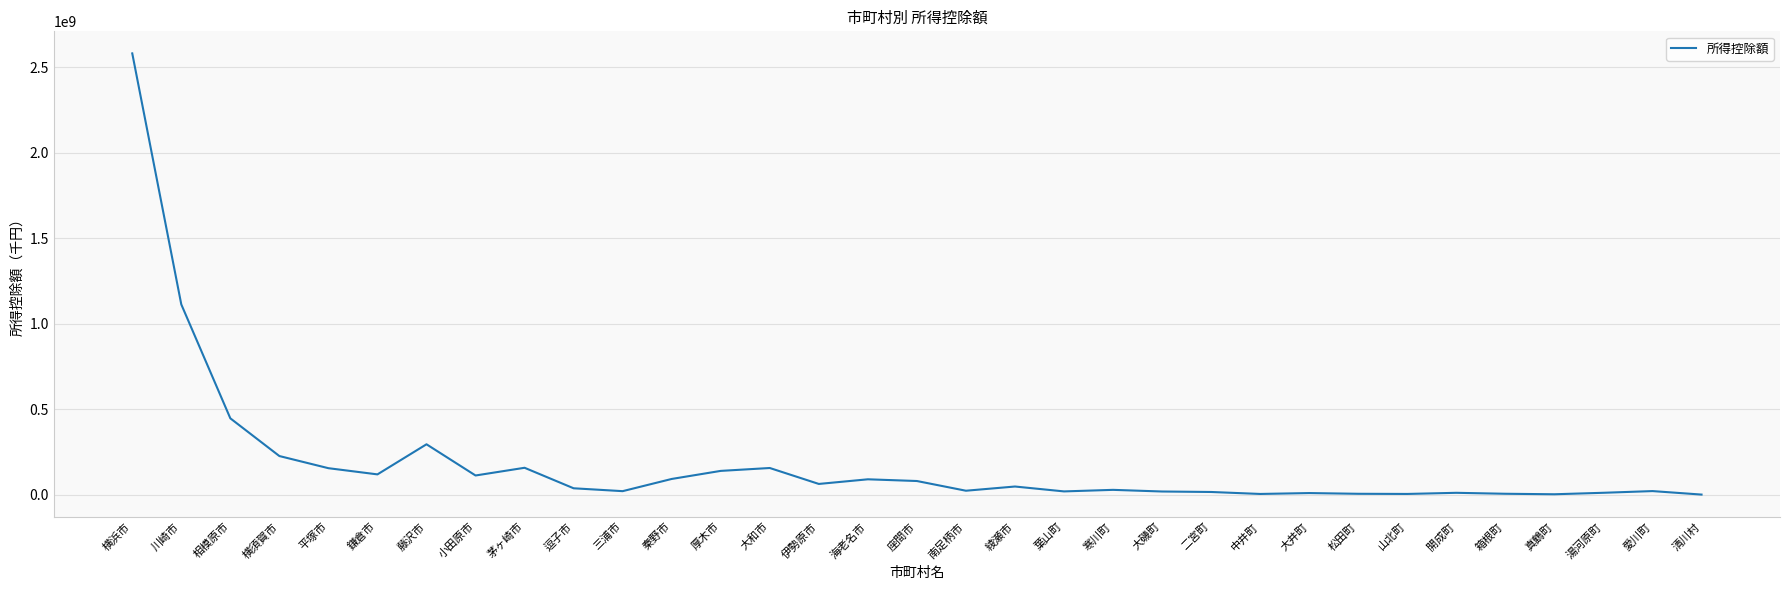

At which label is the value closest to 1290681420?

川崎市